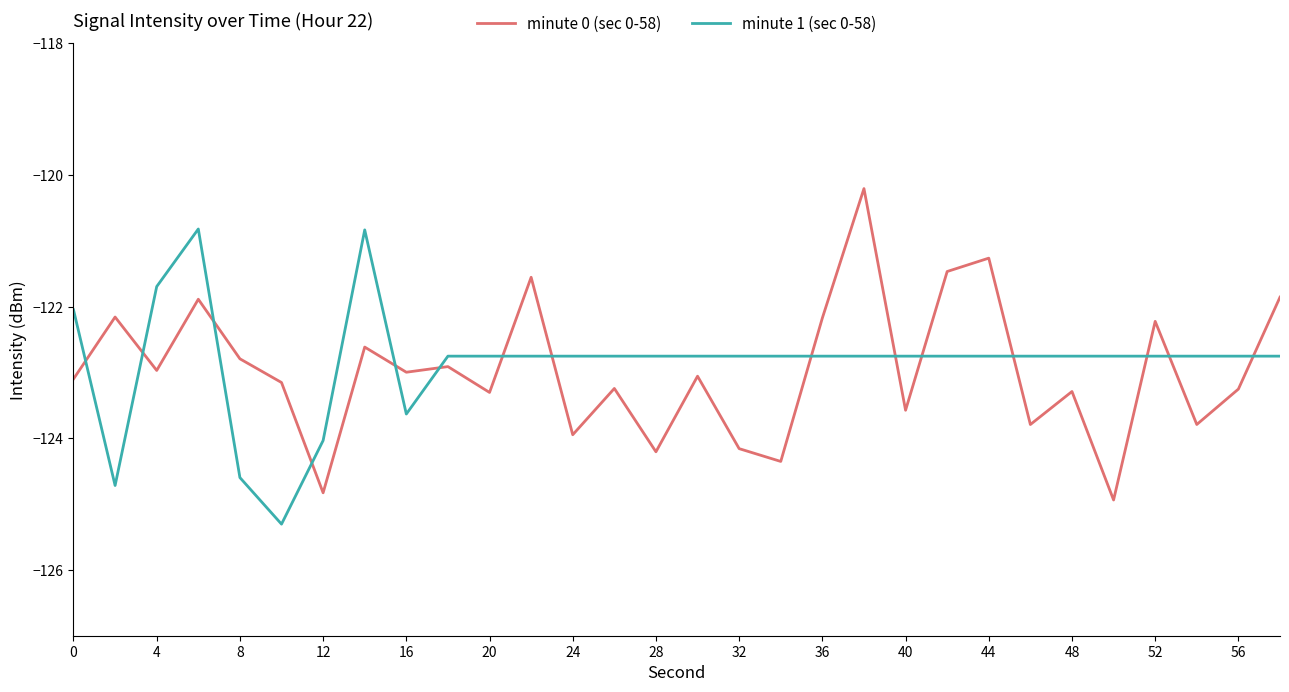

How many times do minute 1 (sec 0-58) and minute 0 (sec 0-58) cross each other?

15